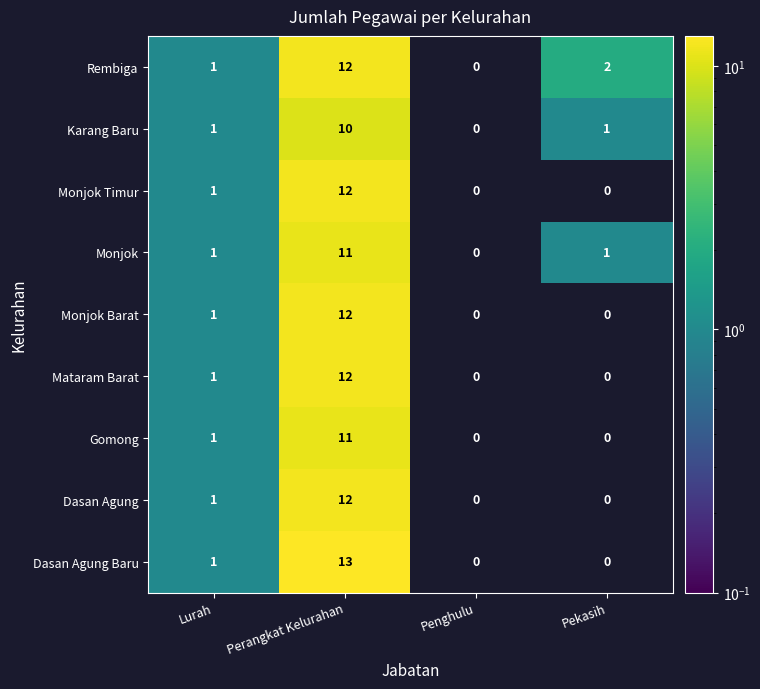

What is the average value of the Monjok Barat series?

3